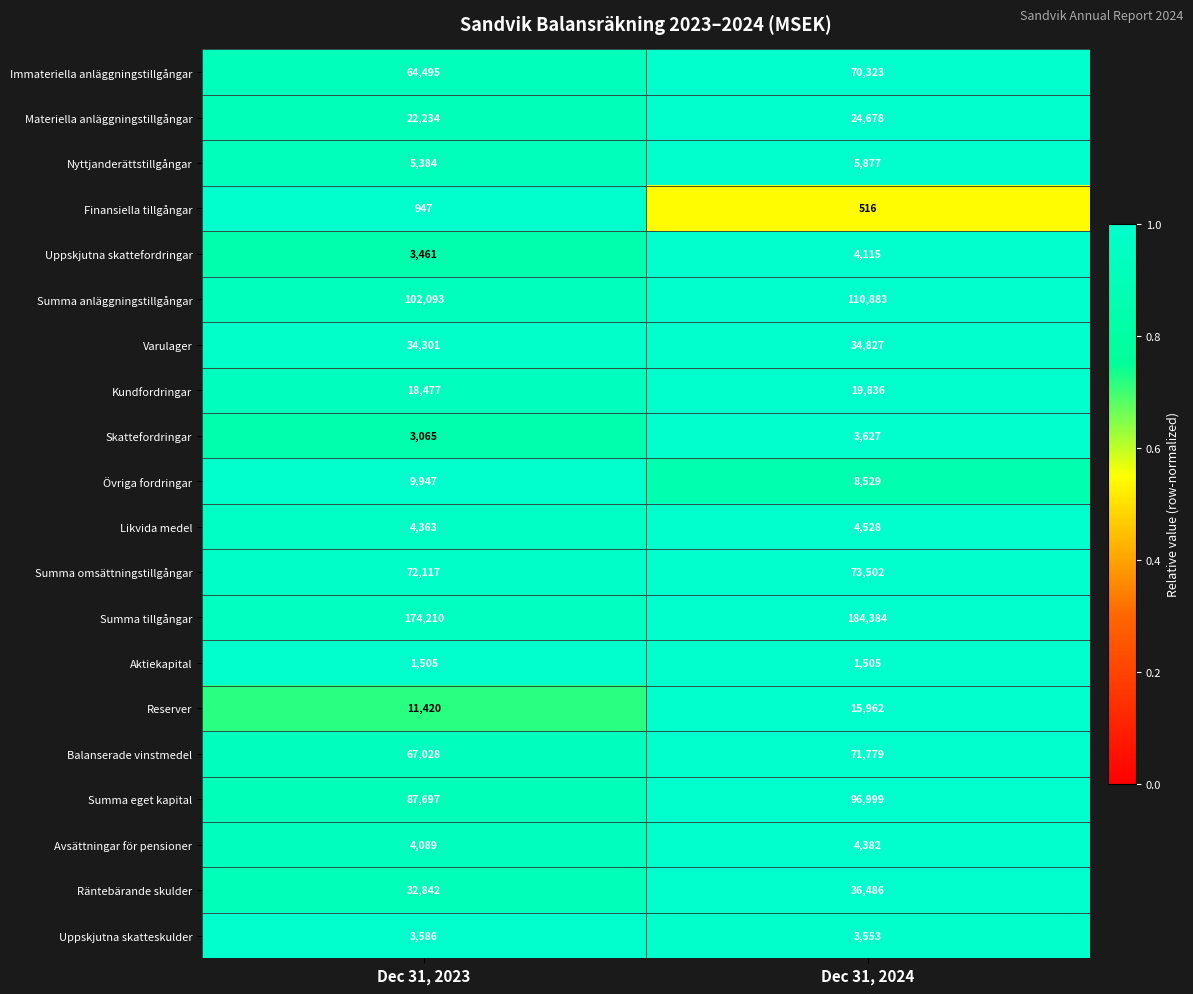

Is it true that Finansiella tillgångar equals 516 at Dec 31, 2024?

True